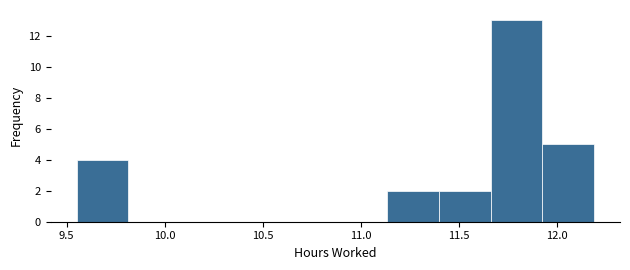

Over which range of the x-axis is the bar tallest?

11.65 to 11.95